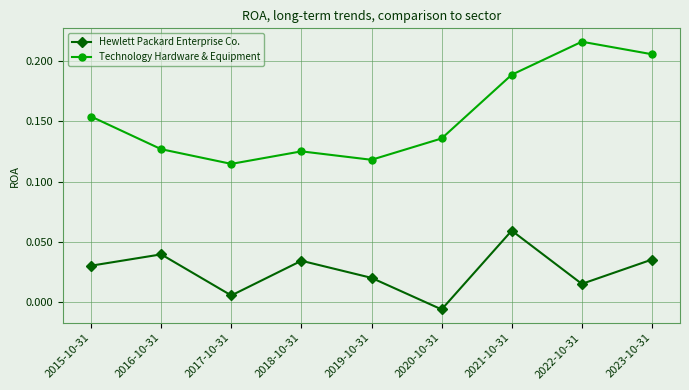

What is the label of the 3rd point from the left?

2017-10-31